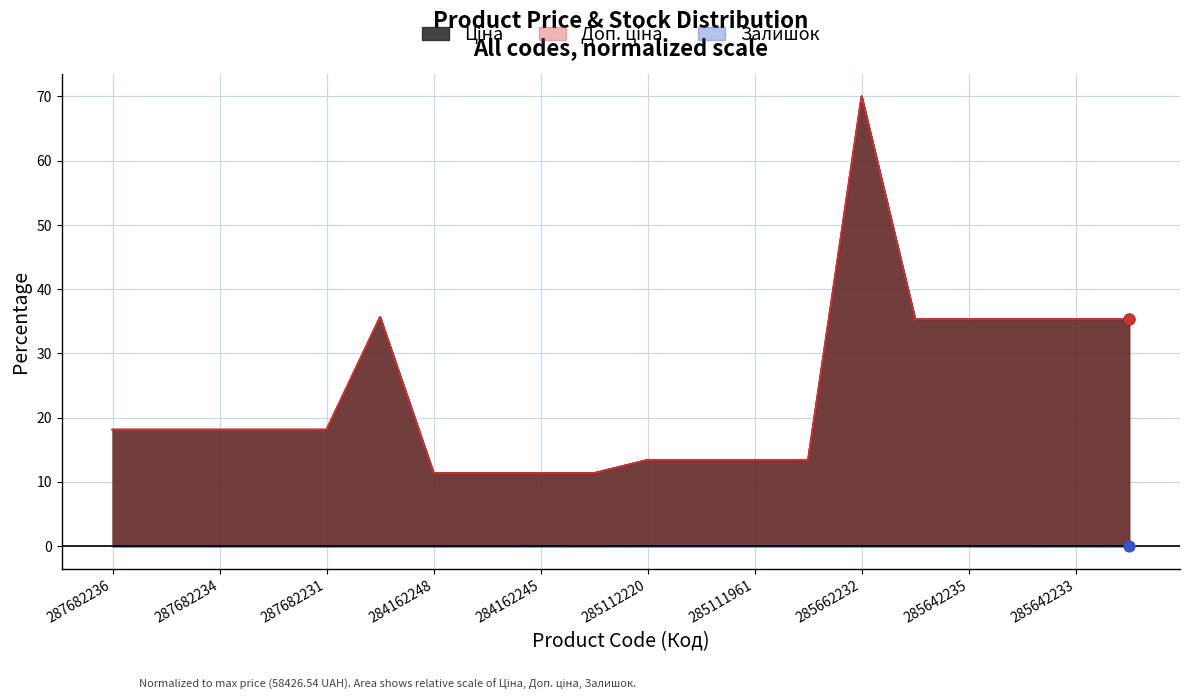

Which series contains the highest Y value?

Ціна